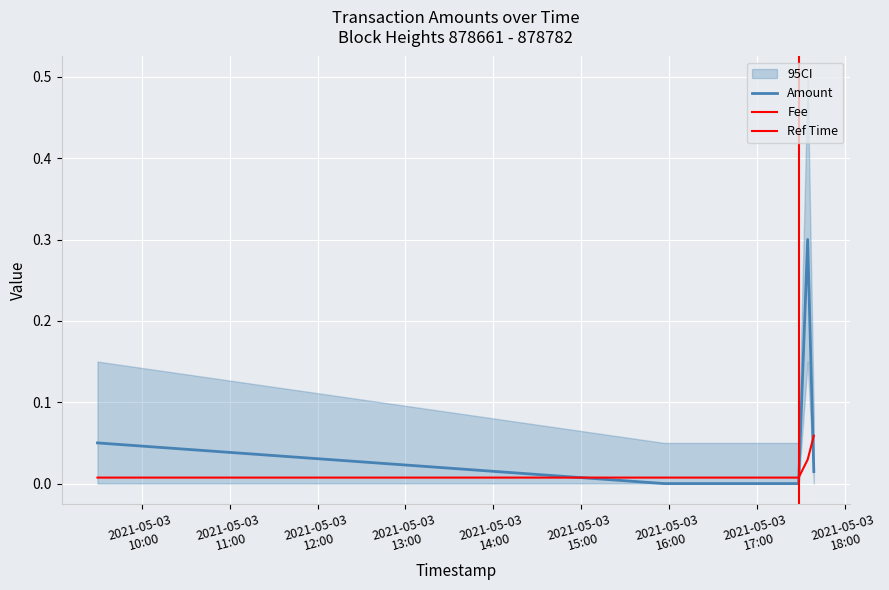

What position from the left is 2021-05-03 17:34:49?

4